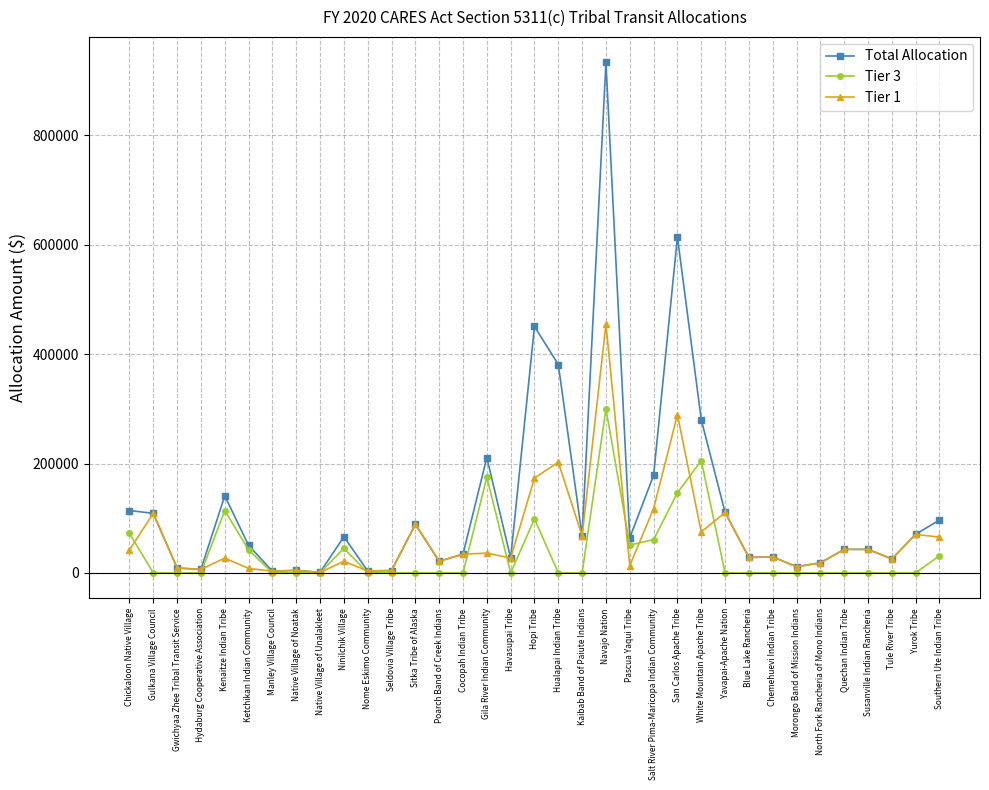

True or false: Total Allocation has a value of 36389 at Kaibab Band of Paiute Indians.

False